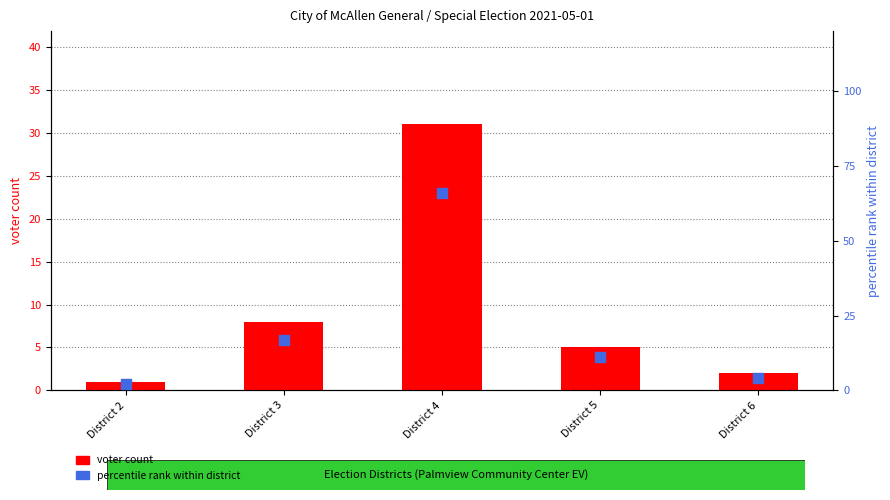

Which series reaches the maximum Y coordinate?

percentile rank within district